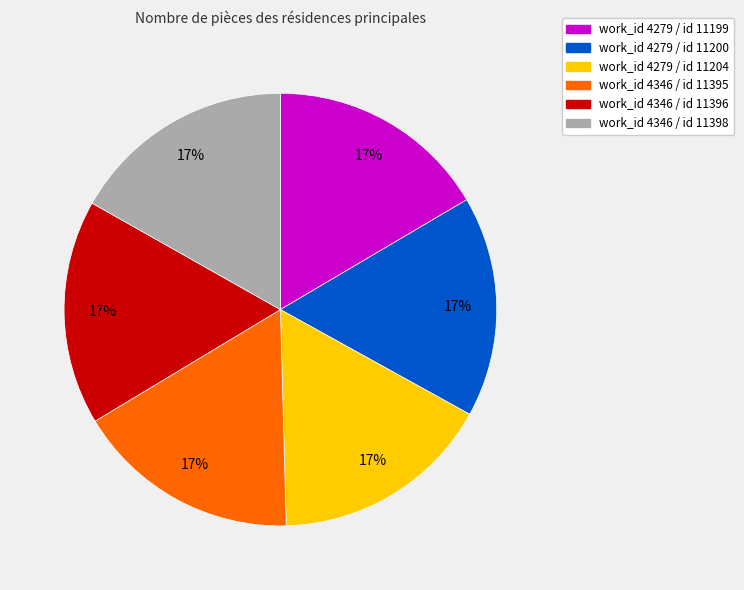

Does any single category account for the majority?

No